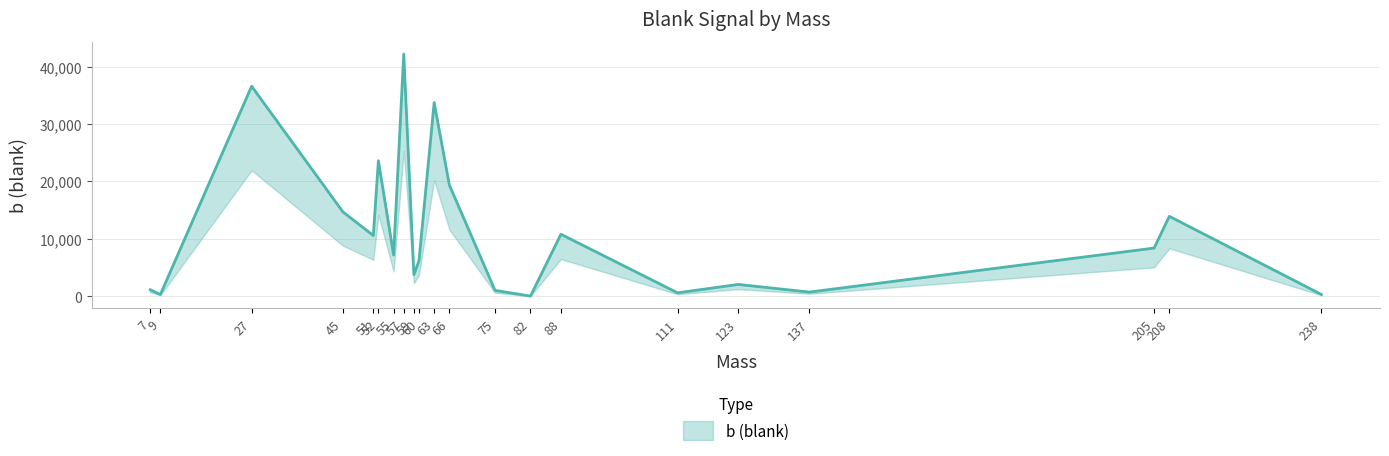

Approximately how many times larger is the value at 59 compared to 9?

11.9